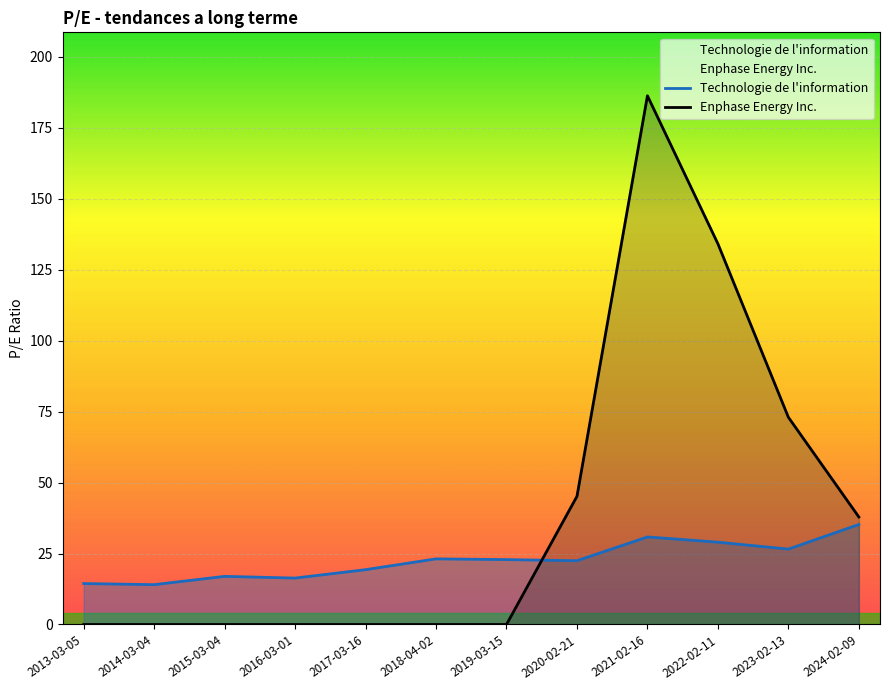

Reading left to right, transcribe all the data shown in this chart.

Technologie de l'information: 2013-03-05=14.4	2014-03-04=14.0	2015-03-04=17.0	2016-03-01=16.4	2017-03-16=19.3	2018-04-02=23.1	2019-03-15=22.9	2020-02-21=22.5	2021-02-16=30.9	2022-02-11=29.0	2023-02-13=26.6	2024-02-09=35.2
Enphase Energy Inc.: 2013-03-05=0.0	2014-03-04=0.0	2015-03-04=0.0	2016-03-01=0.0	2017-03-16=0.0	2018-04-02=0.0	2019-03-15=0.0	2020-02-21=45.2	2021-02-16=186.3	2022-02-11=134.2	2023-02-13=73.0	2024-02-09=37.9